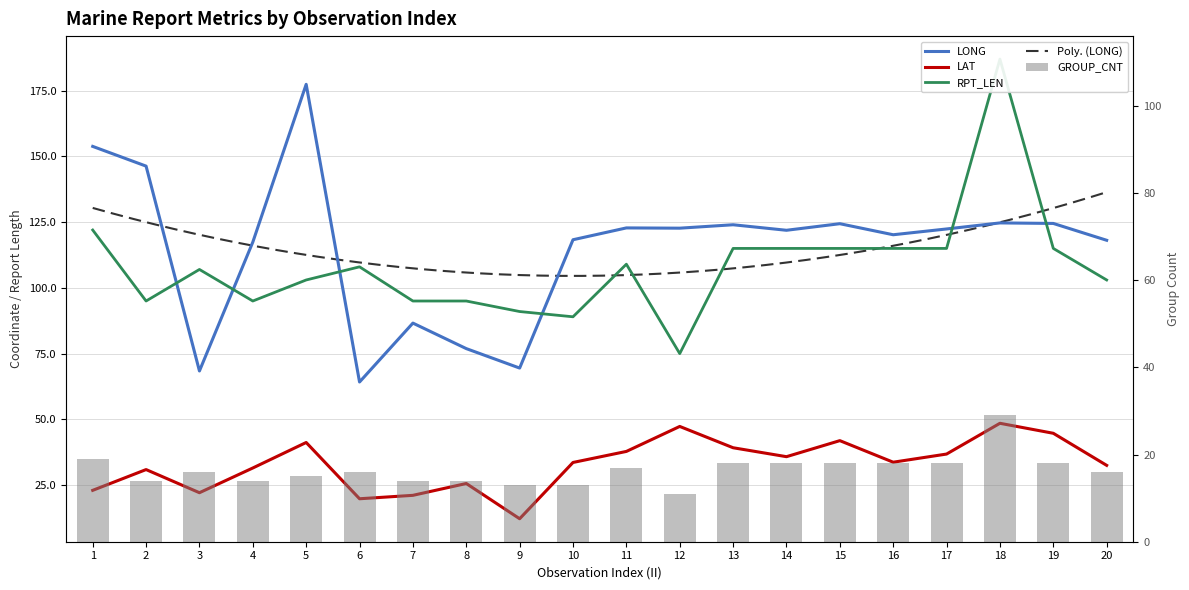

What is the minimum value shown in the chart?

11.0